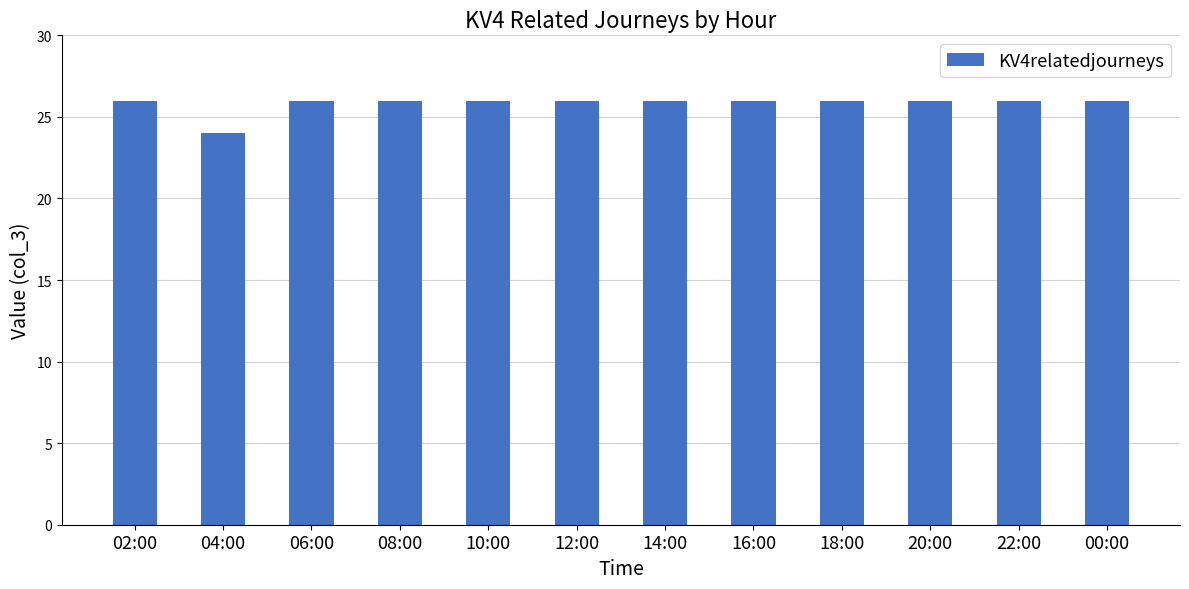

What is the average value?

26